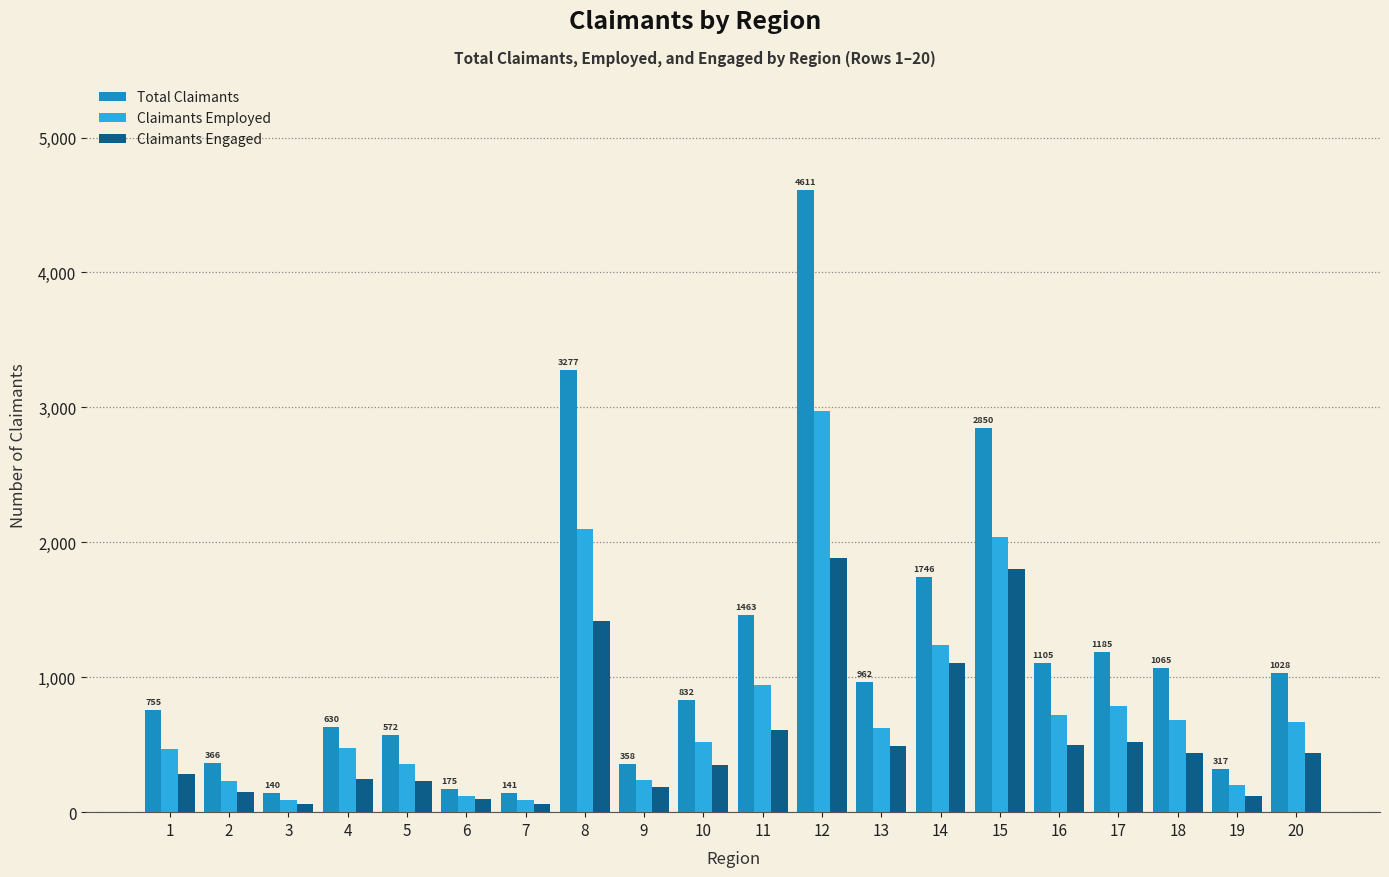

Which series has the largest total across all categories?

Total Claimants